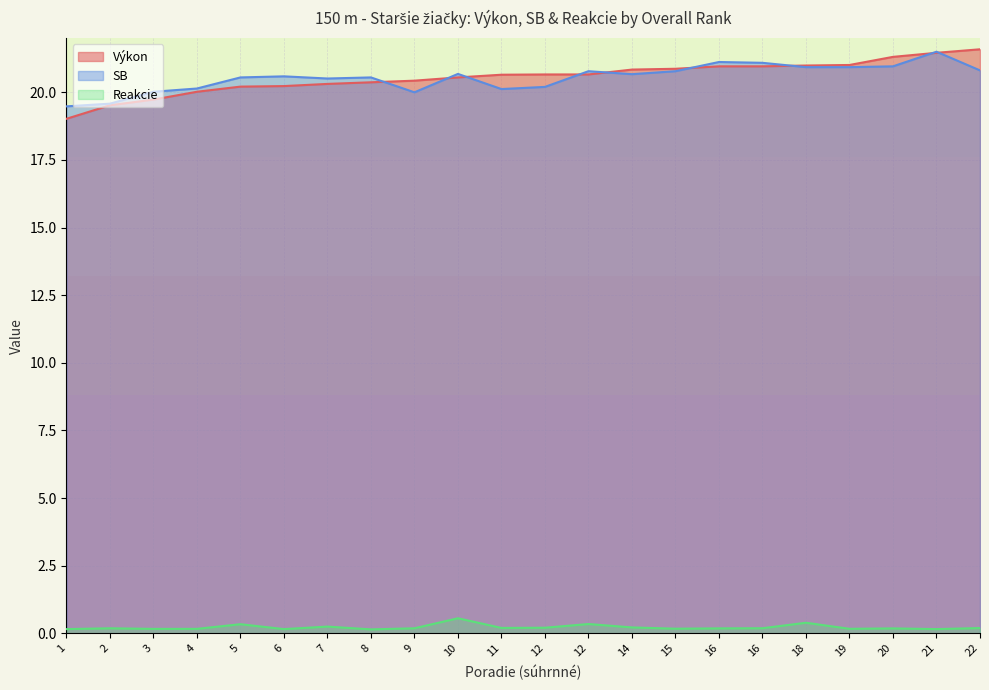

What is the value of the SB point at the 10th from the left?

20.7